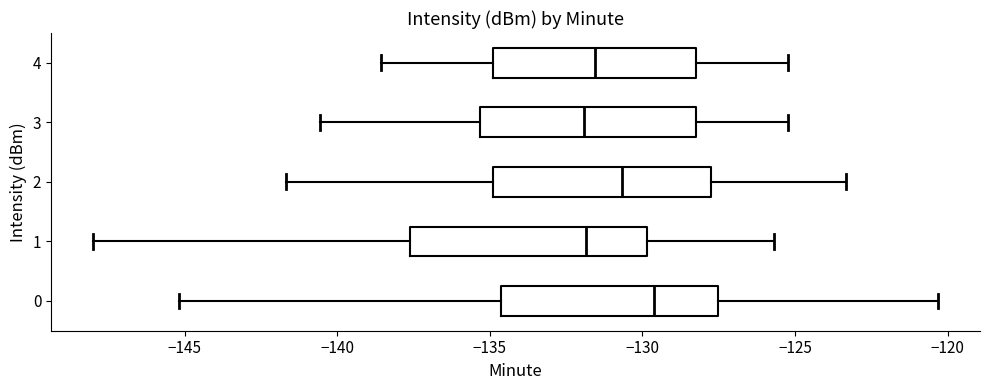

Which box has the furthest to the right median line?

0